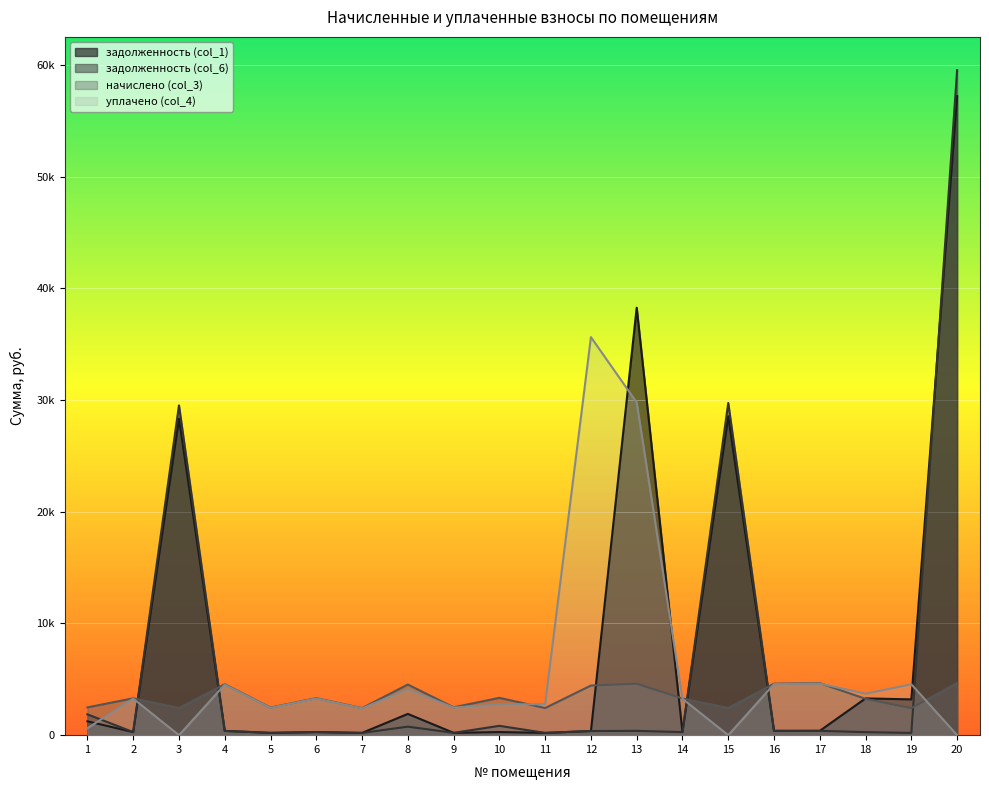

True or false: задолженность (col_1) has a value of 370.3 at 12.

True